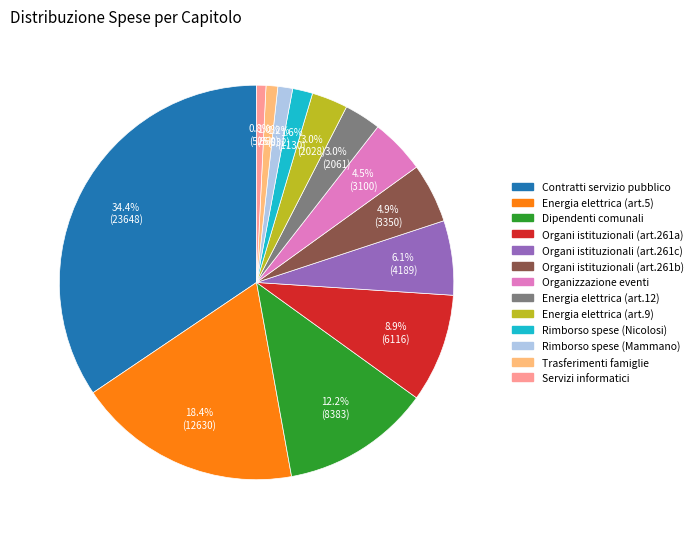

Is there any slice that represents more than half of the pie?

No